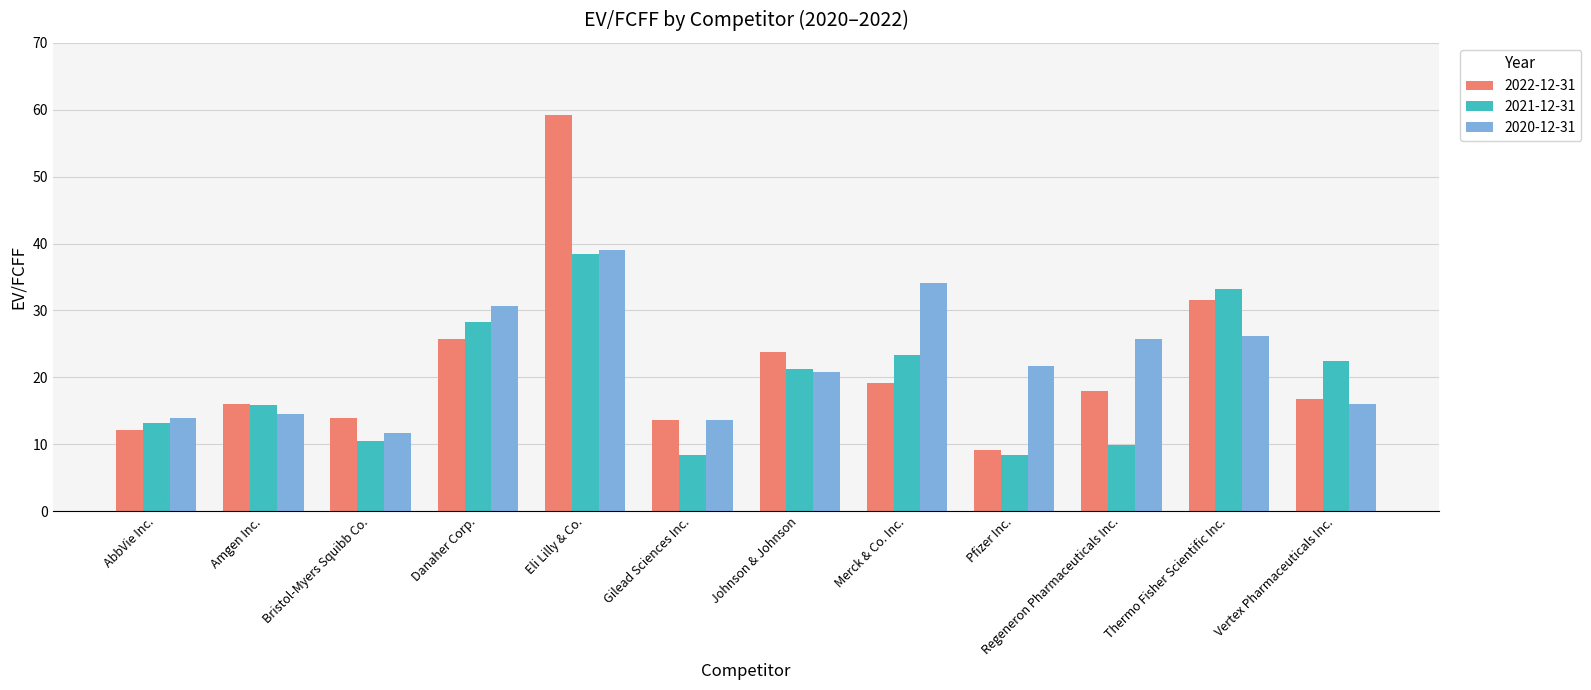

Read the 2021-12-31 value at AbbVie Inc..

13.2